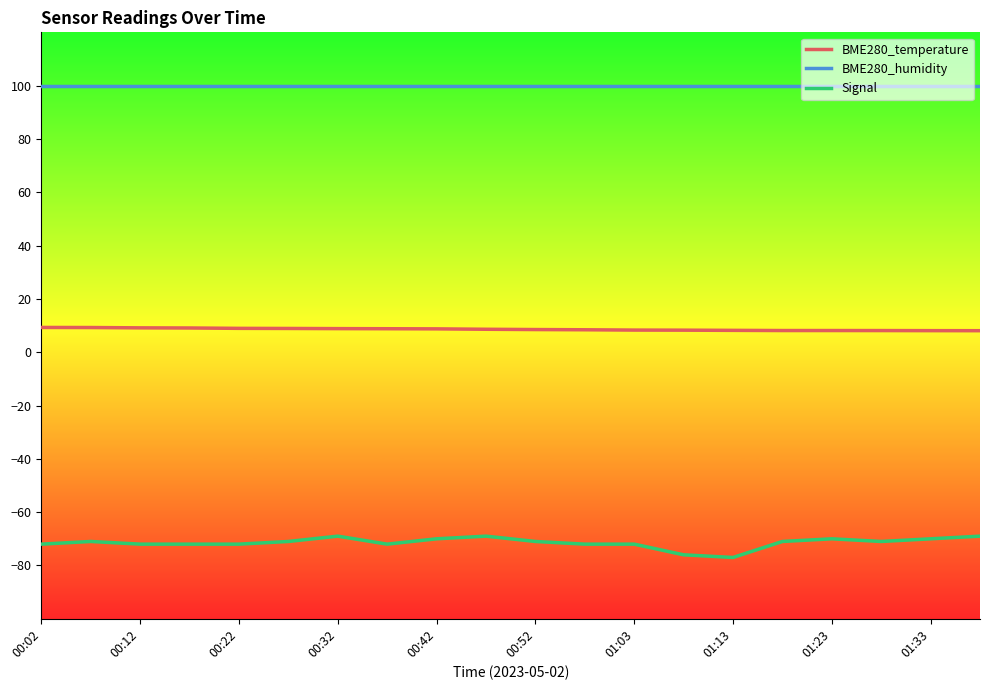

What is the greatest value displayed?

100.0